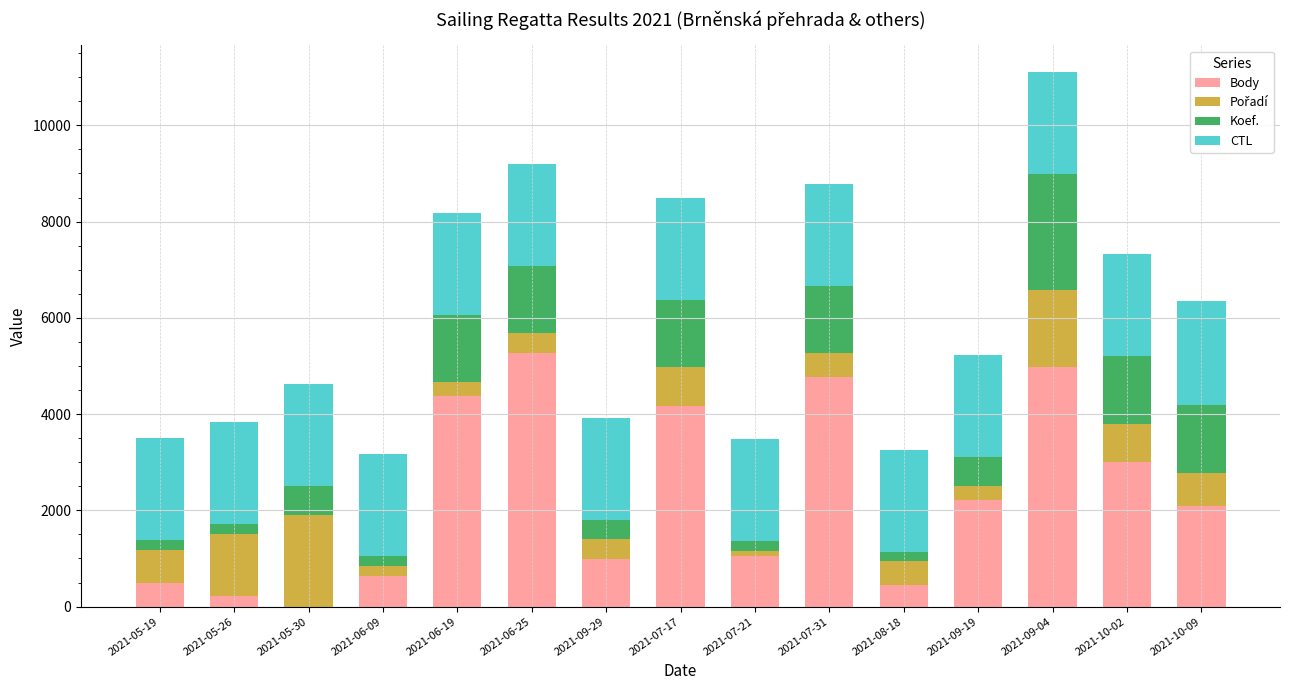

At which category is the sum across all series the highest?

2021-09-04